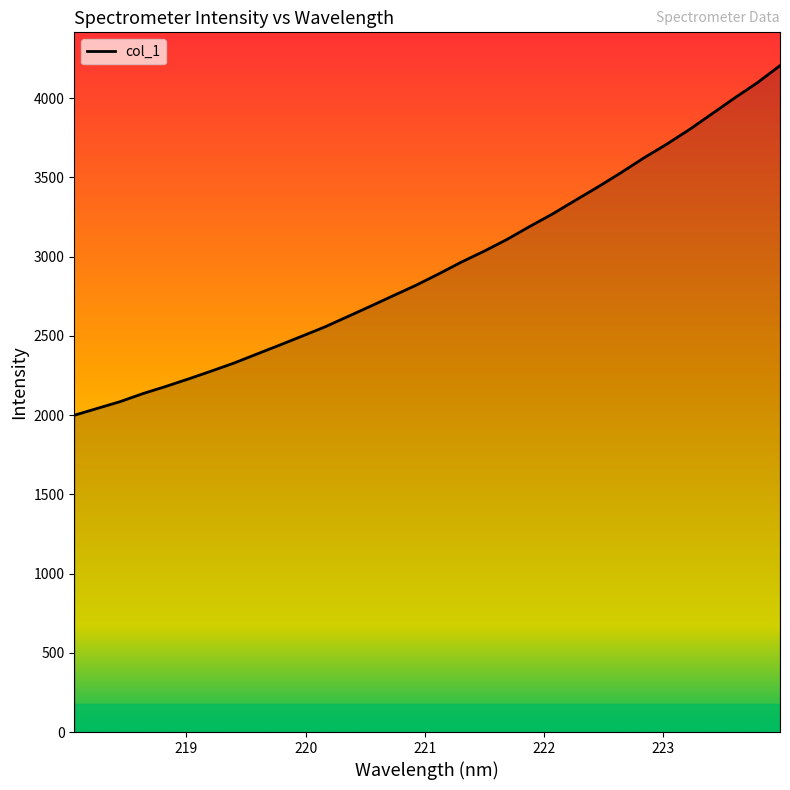

What is the difference between the maximum and minimum values?

2206.0